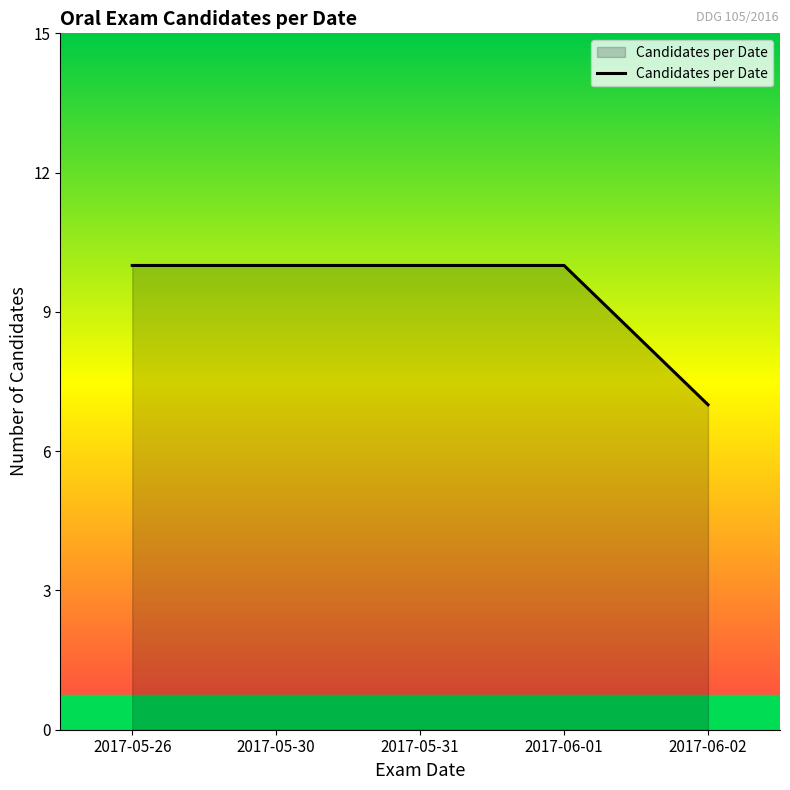

At which label is the value closest to 8?

2017-06-02